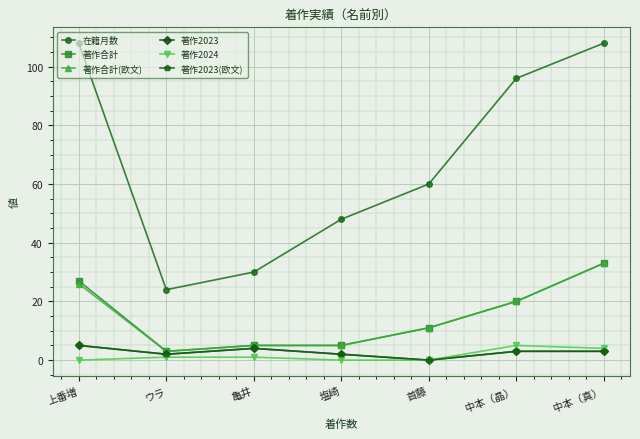

What is the label of the 1st point from the left?

上番増